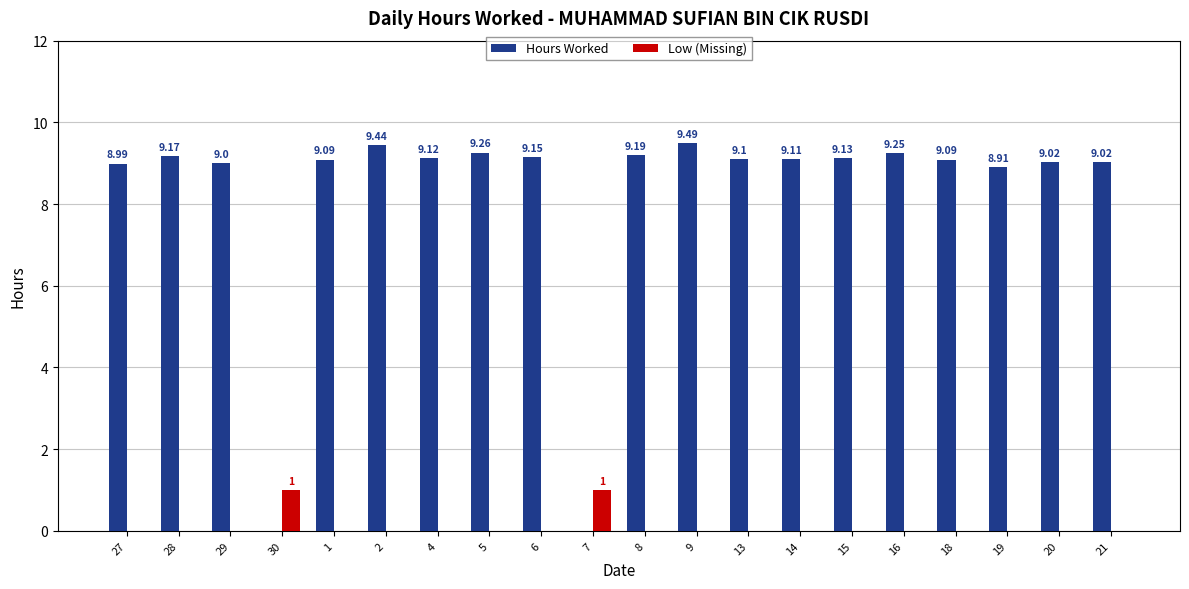

Is the value of Hours Worked at 28 greater than the value of Low (Missing) at 28?

Yes